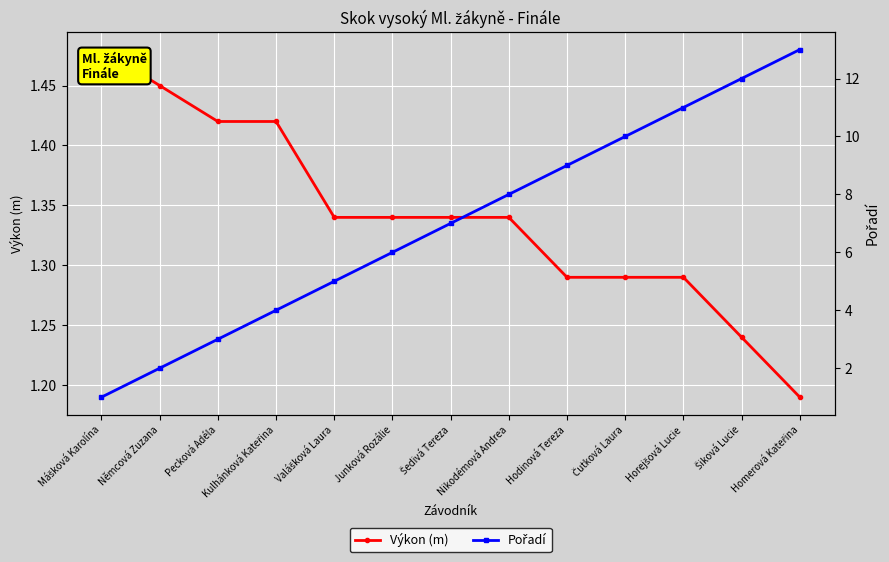

Where do Výkon (m) and Pořadí first cross each other?

Mášková Karolína and Němcová Zuzana